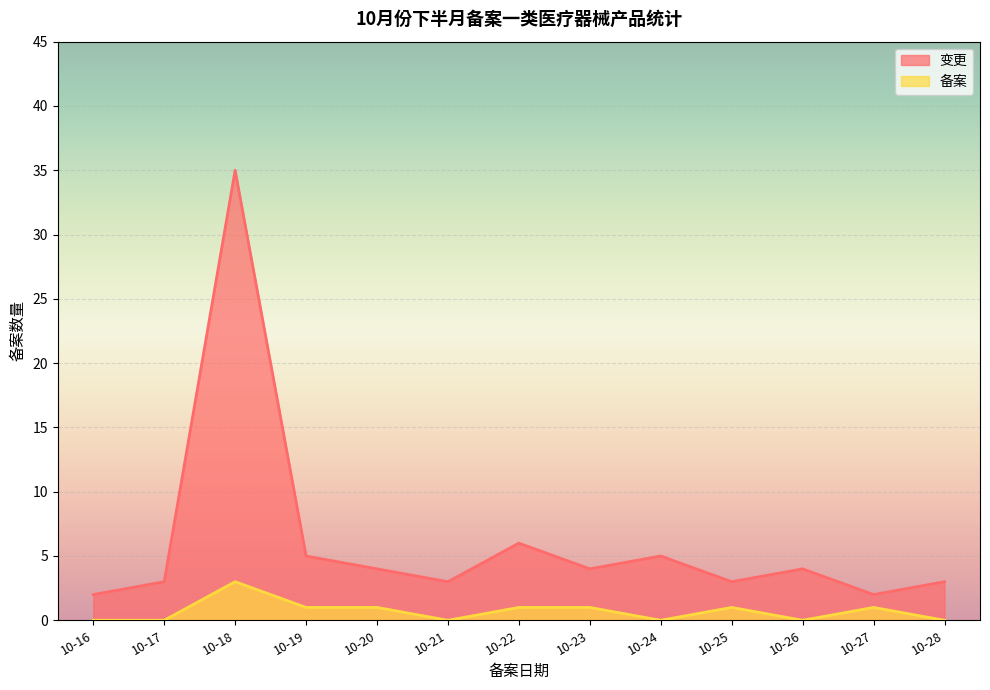

At which label is 变更 closest to 20?

10-22